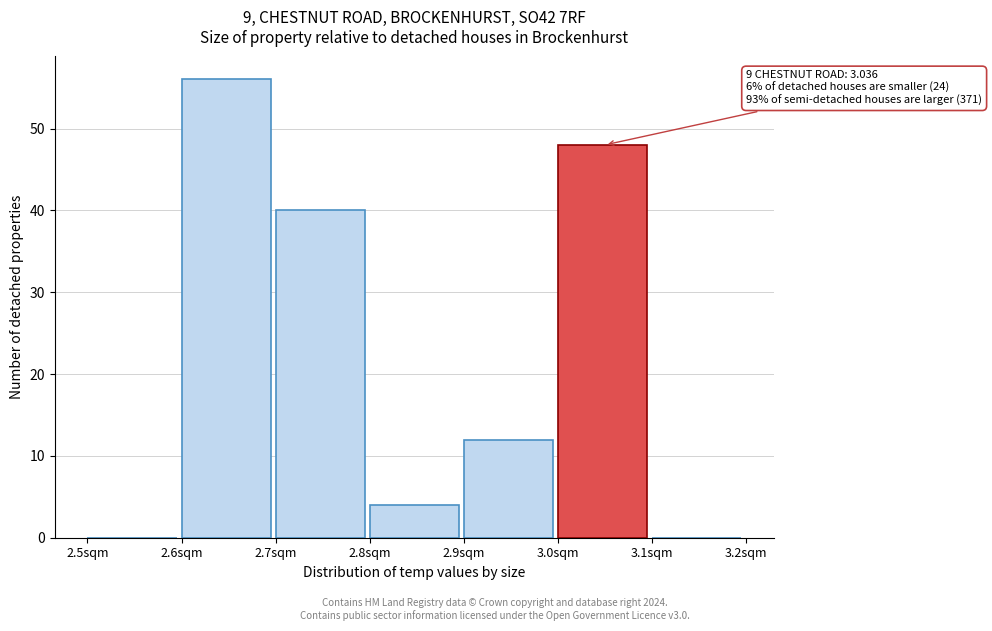

Which range on the x-axis has the tallest bar?

2.6 to 2.7